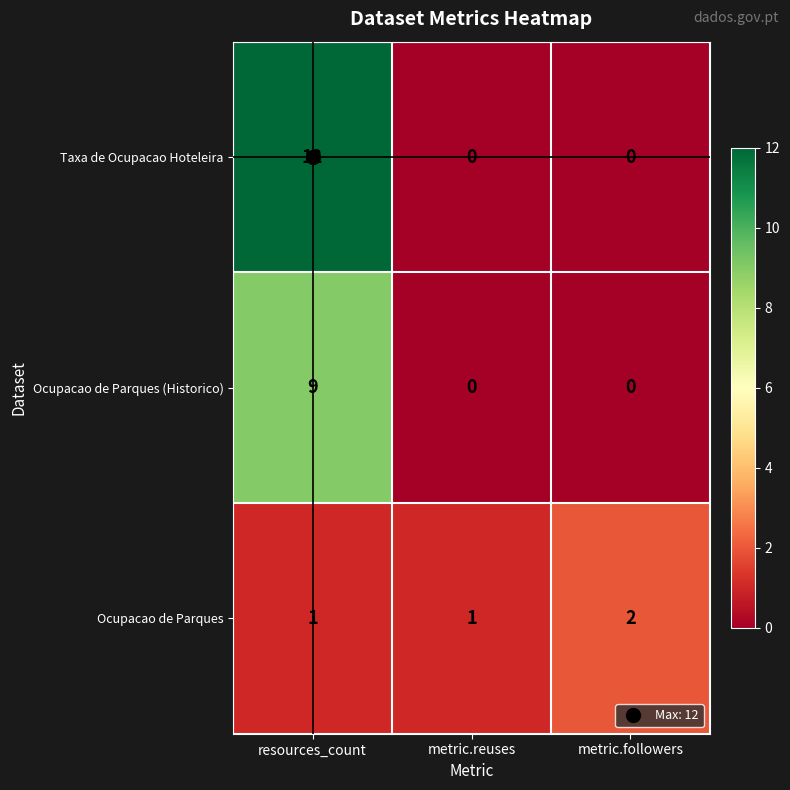

At how many categories does at least one series exceed 0?

3